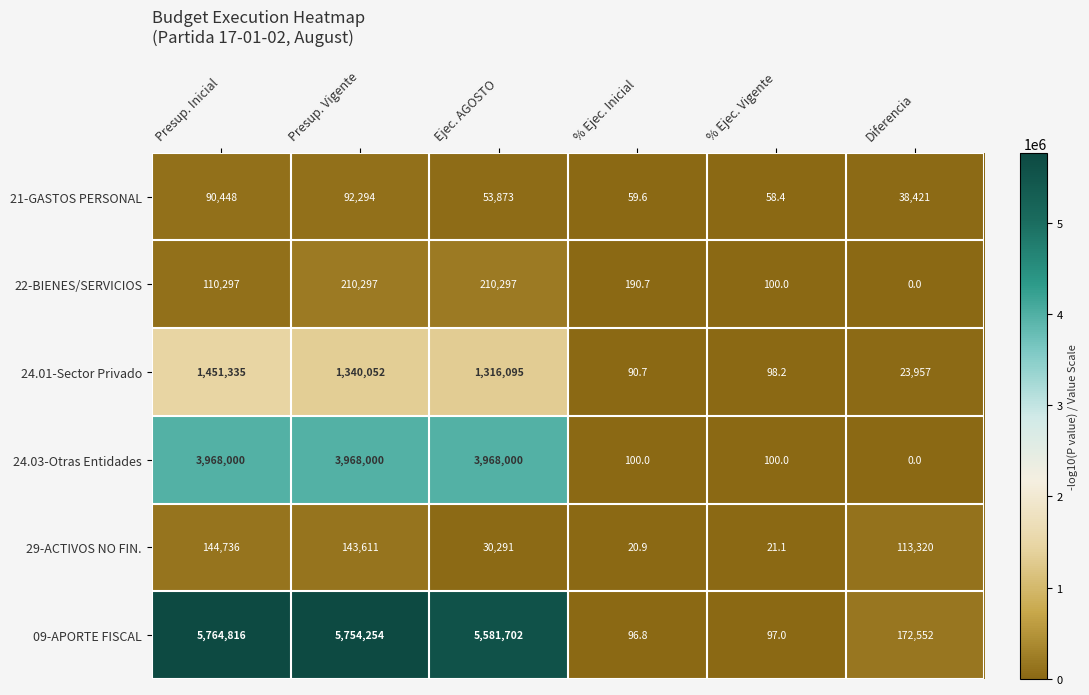

What is the total value across all series at % Ejec. Inicial?

558.7